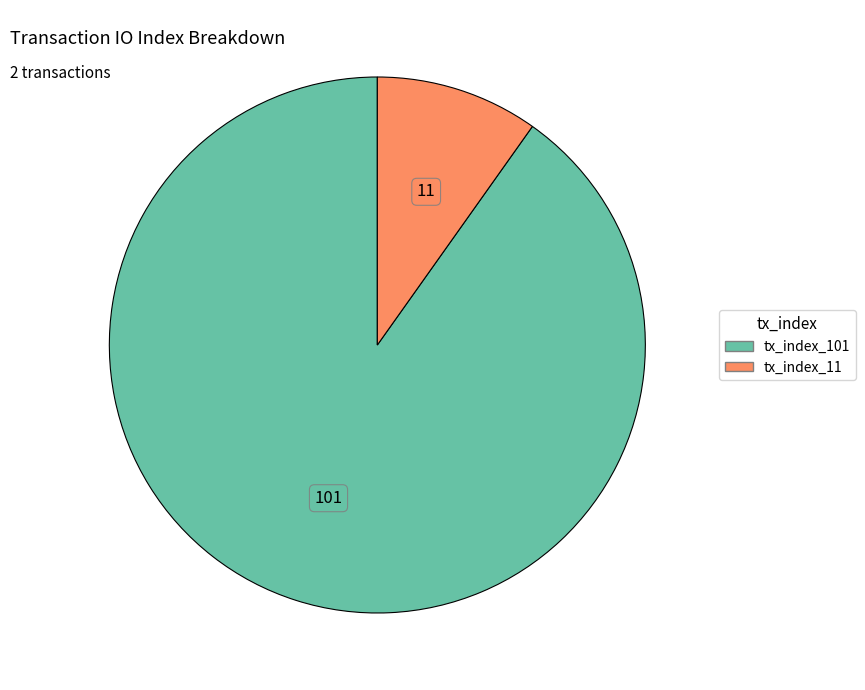

Combined, do tx_index_11 and tx_index_101 account for over 50%?

Yes